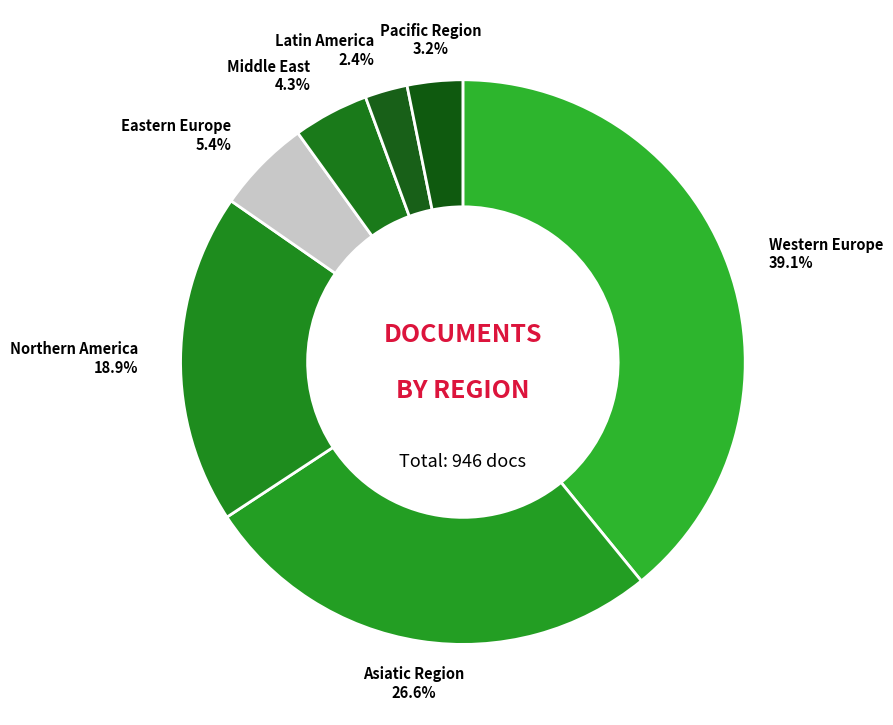

How many segments does this pie chart have?

7